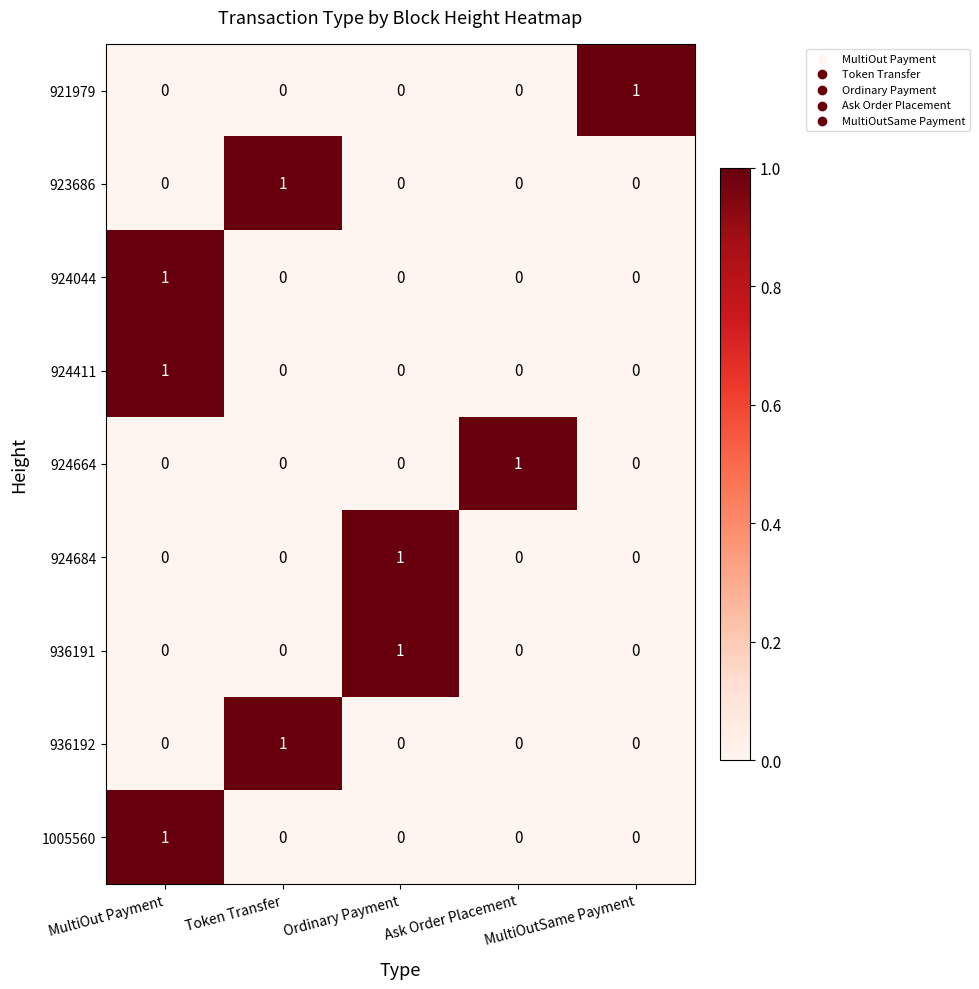

True or false: 924684 has a value of 2 at Ordinary Payment.

False